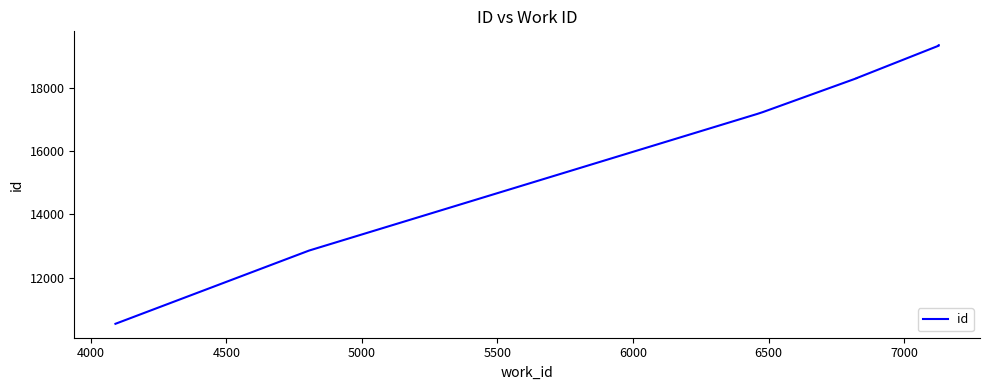

What is the sum of all values?

133049